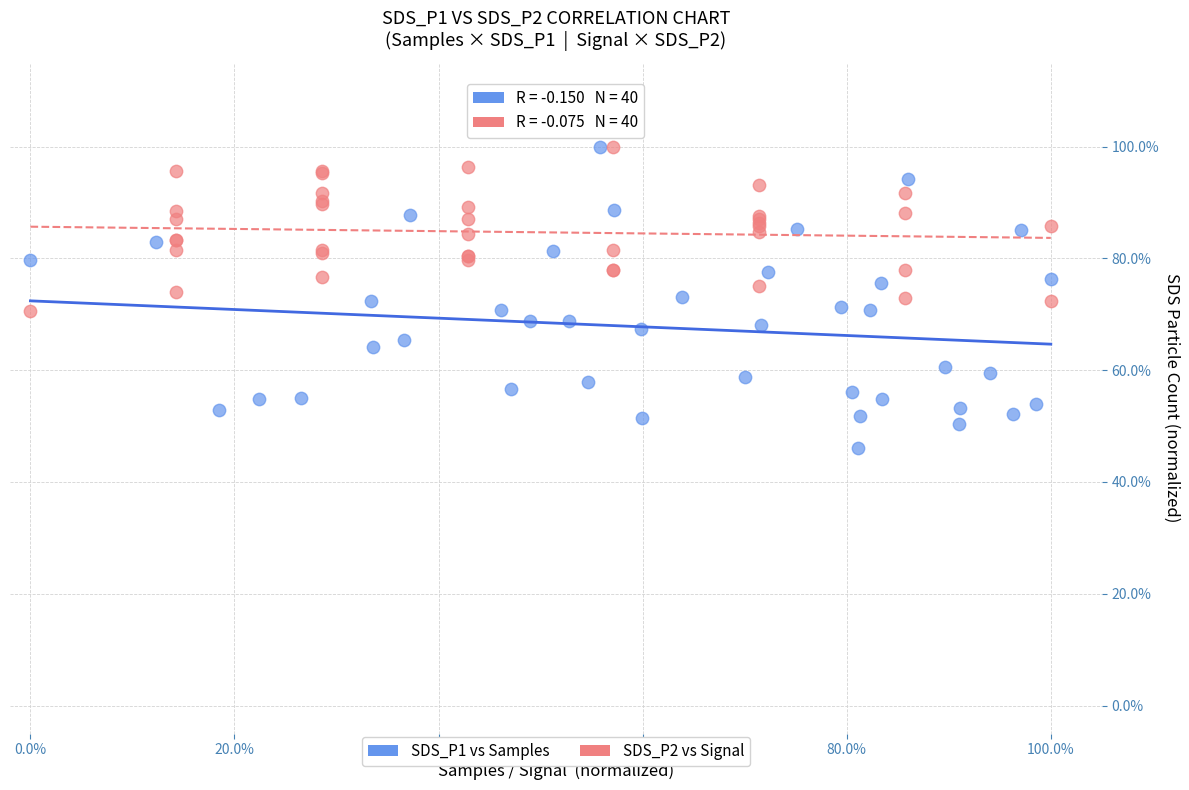

What are all the series names shown in the legend?

SDS_P1 vs Samples, SDS_P2 vs Signal